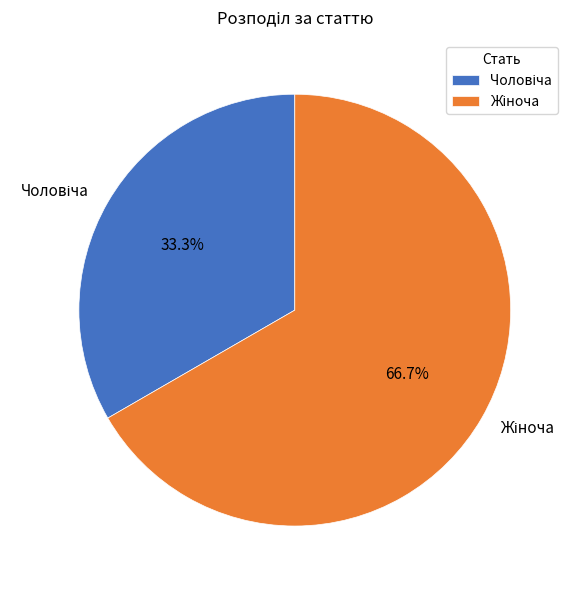

Does any single category account for the majority?

Yes